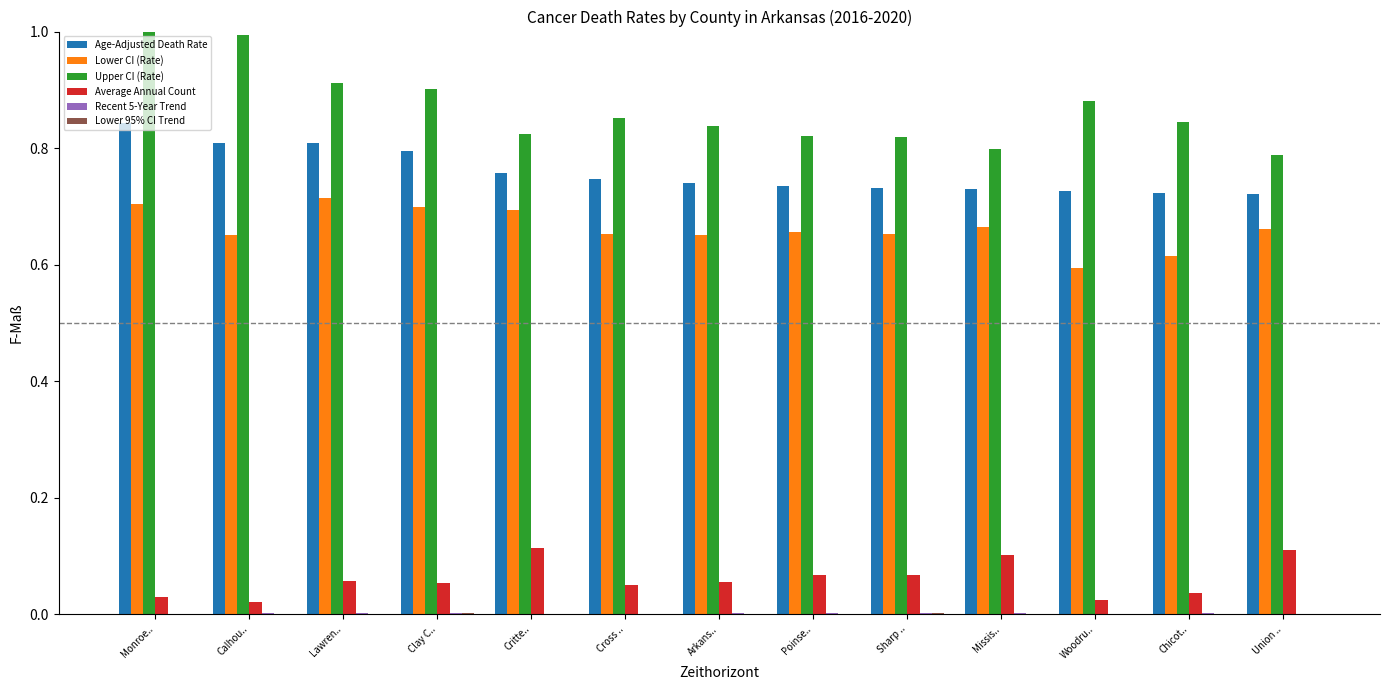

What is the sum of the Age-Adjusted Death Rate values at Monroe.. and Calhou..?

1.7